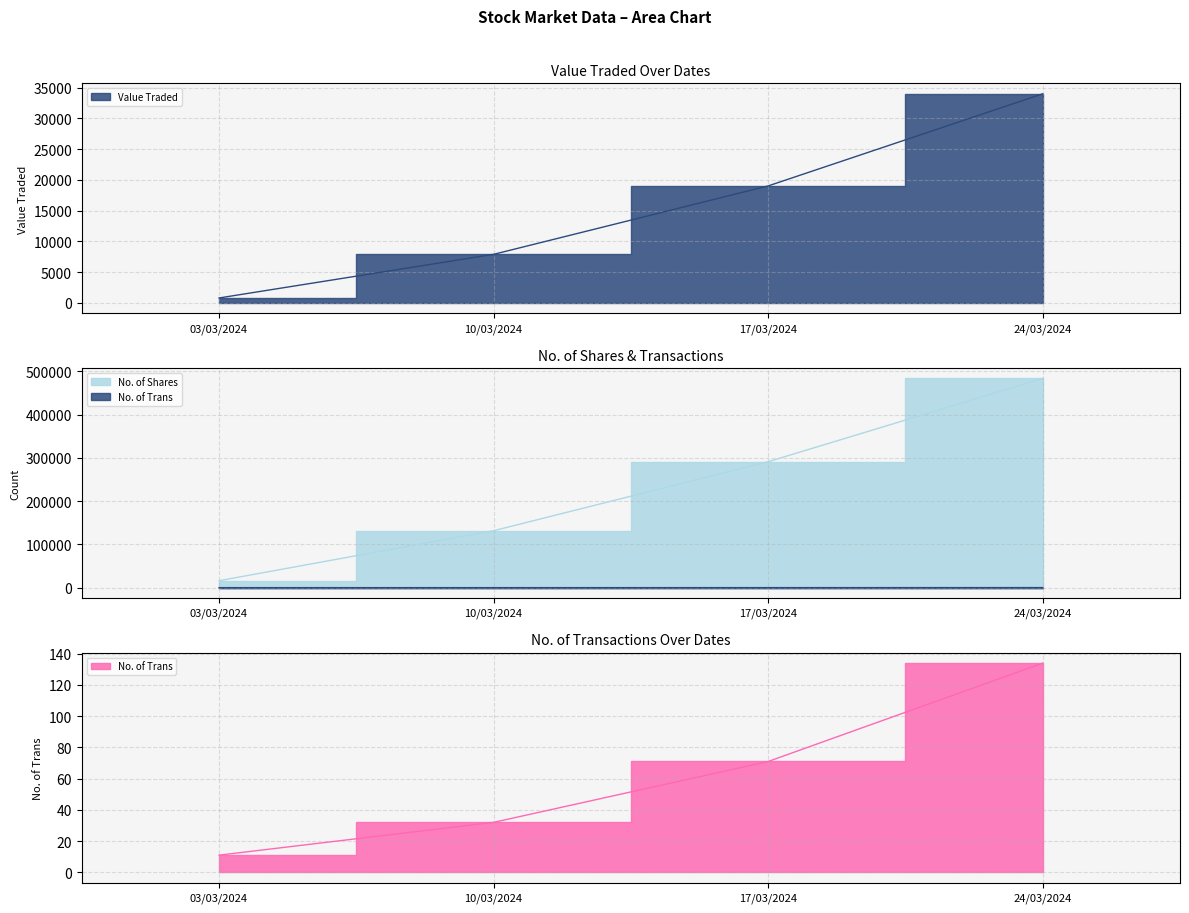

Reading left to right, extract all data points from this chart.

Value Traded: 03/03/2024=815	10/03/2024=7903	17/03/2024=19017	24/03/2024=33981
No. of Trans: 03/03/2024=11	10/03/2024=32	17/03/2024=71	24/03/2024=134
No. of Shares: 03/03/2024=16079	10/03/2024=131655	17/03/2024=291160	24/03/2024=483606